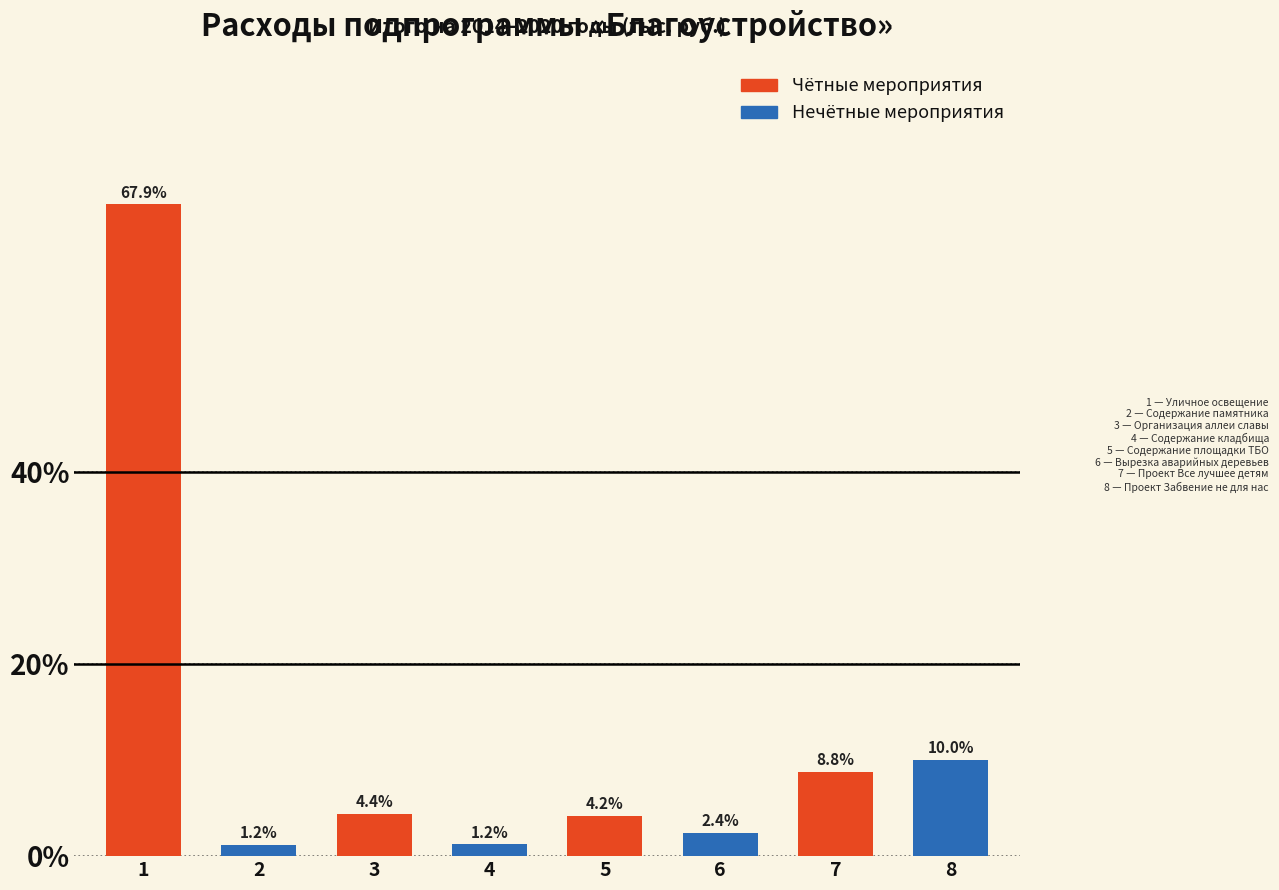

Reading right to left, extract all data points from this chart.

10.0	8.8	2.4	4.2	1.2	4.4	1.2	67.9